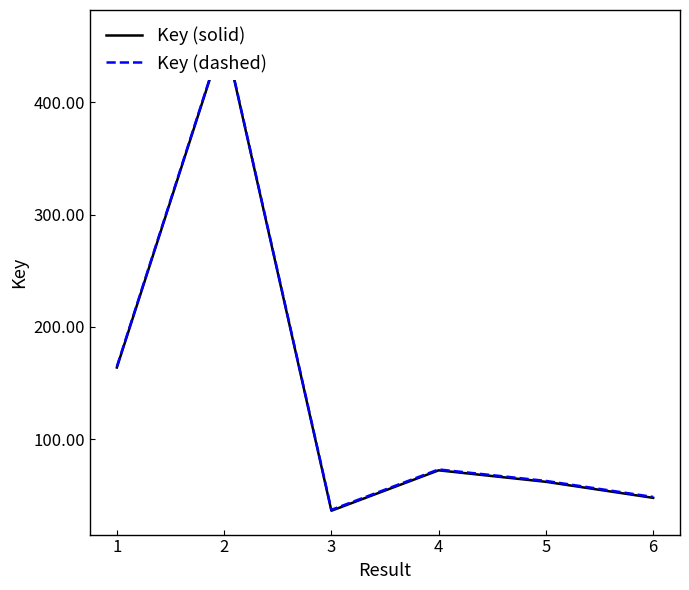

Between 4 and 6, which series saw the biggest shift?

Key (solid)